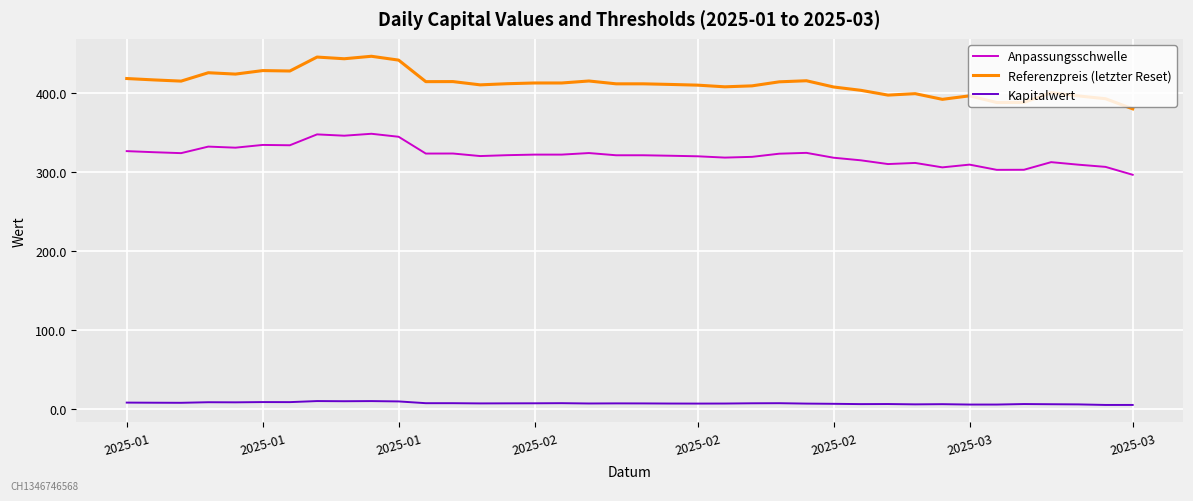

List the series in order of their overall mean, highest first.

Referenzpreis (letzter Reset), Anpassungsschwelle, Kapitalwert